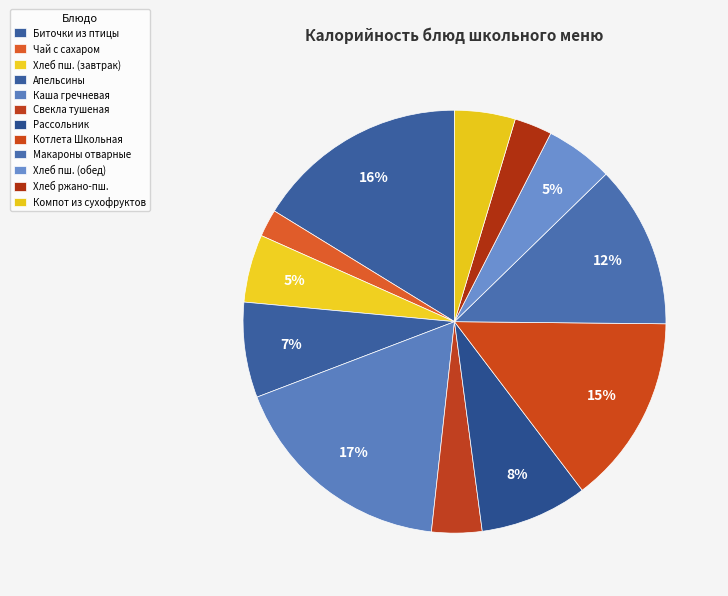

How many segments does this pie chart have?

12